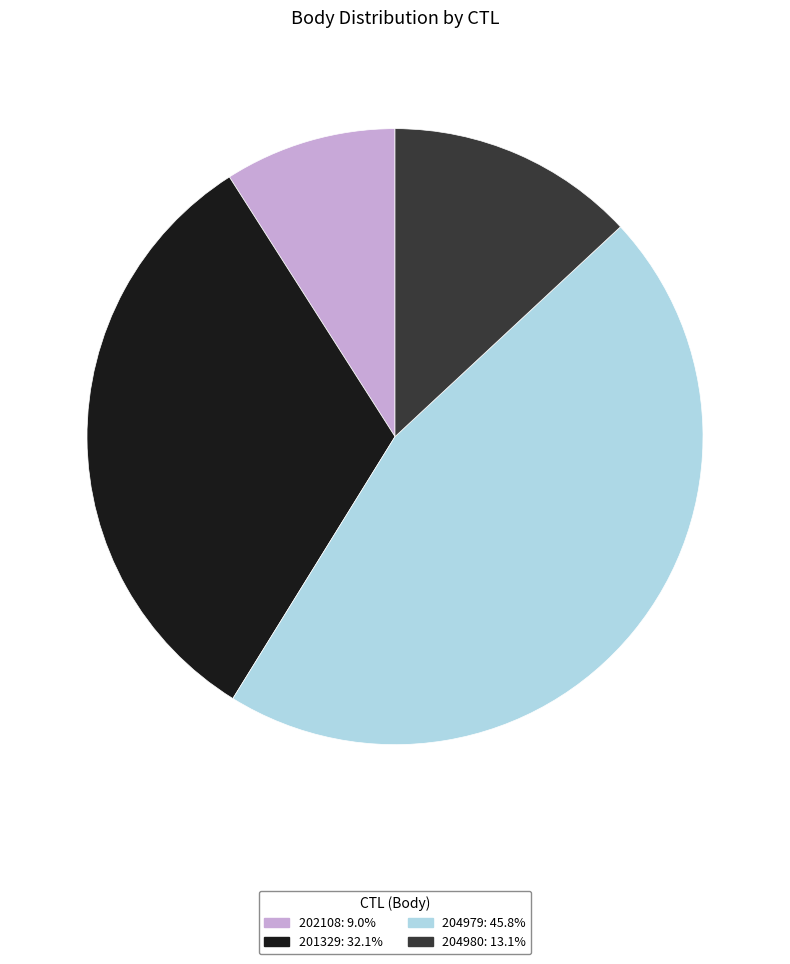

Does 204979 account for over 50% of the chart?

No